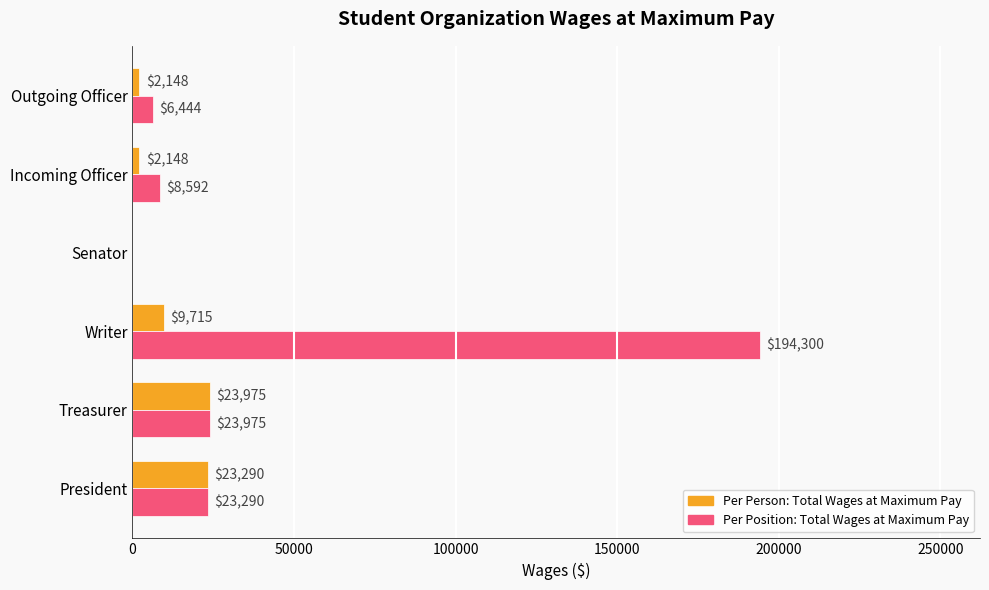

True or false: Per Person: Total Wages at Maximum Pay has a value of 31290 at President.

False